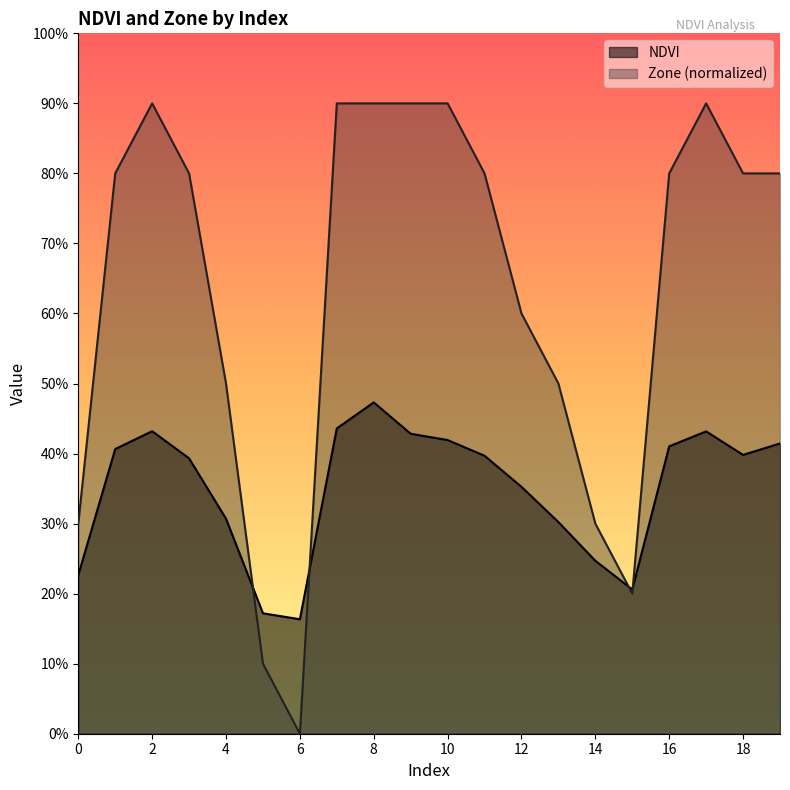

What are all the series names shown in the legend?

NDVI, Zone (normalized)